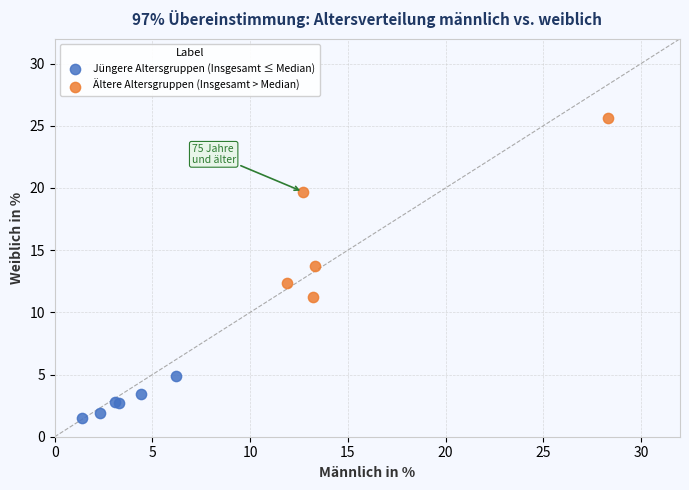

Which series has the largest Y range (max minus min)?

Ältere Altersgruppen (Insgesamt > Median)